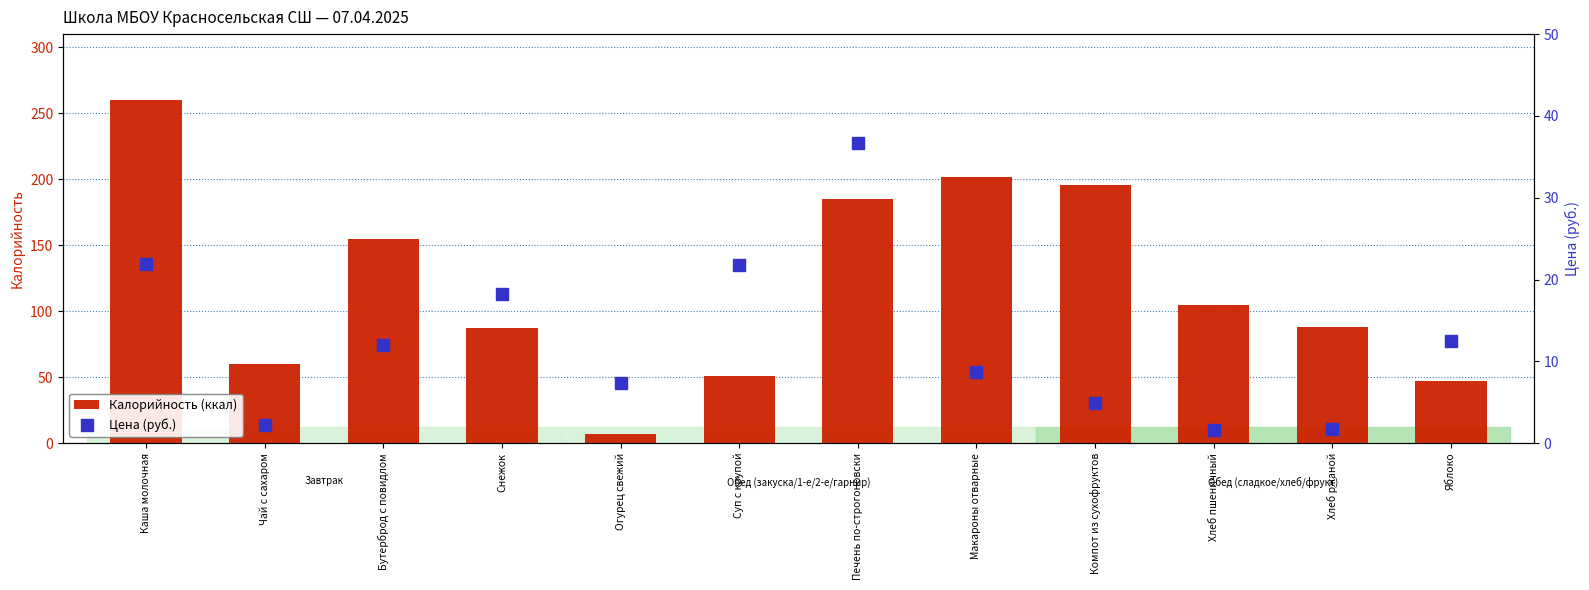

List the series in order of their overall mean, highest first.

Калорийность (ккал), Цена (руб.)